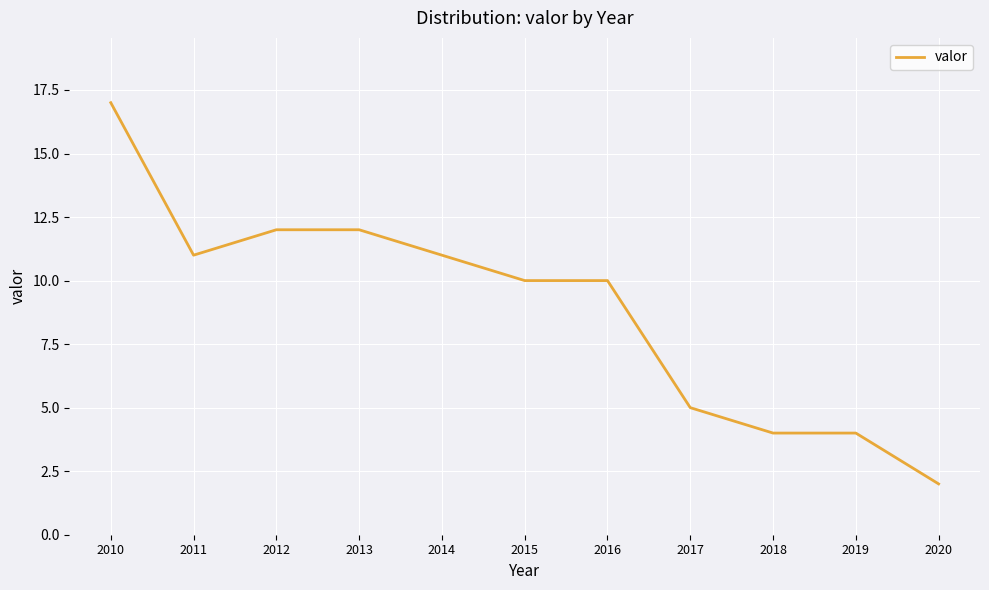

Is it true that the value at 2014 is 11?

True